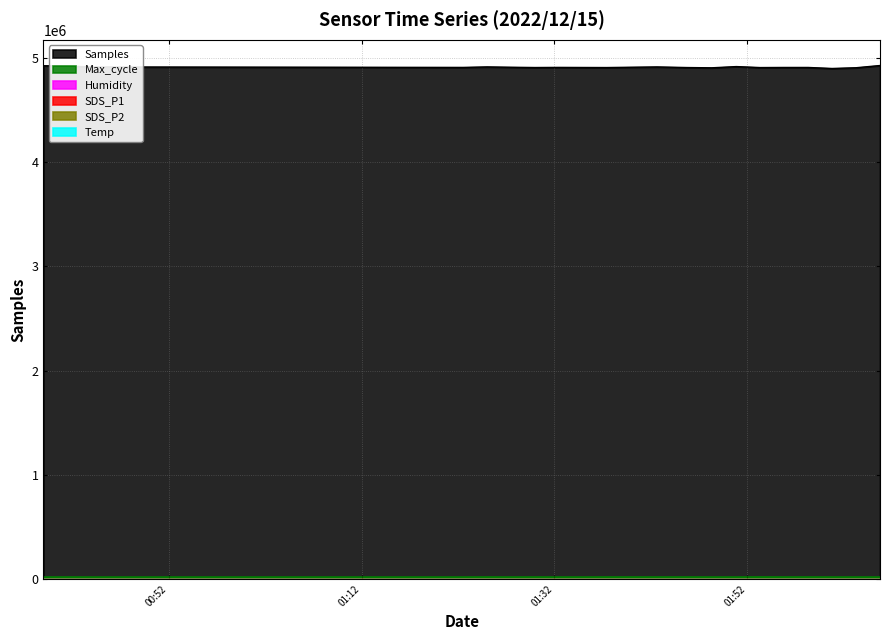

What are all the series names shown in the legend?

Samples, SDS_P1, SDS_P2, Max_cycle, Humidity, Temp